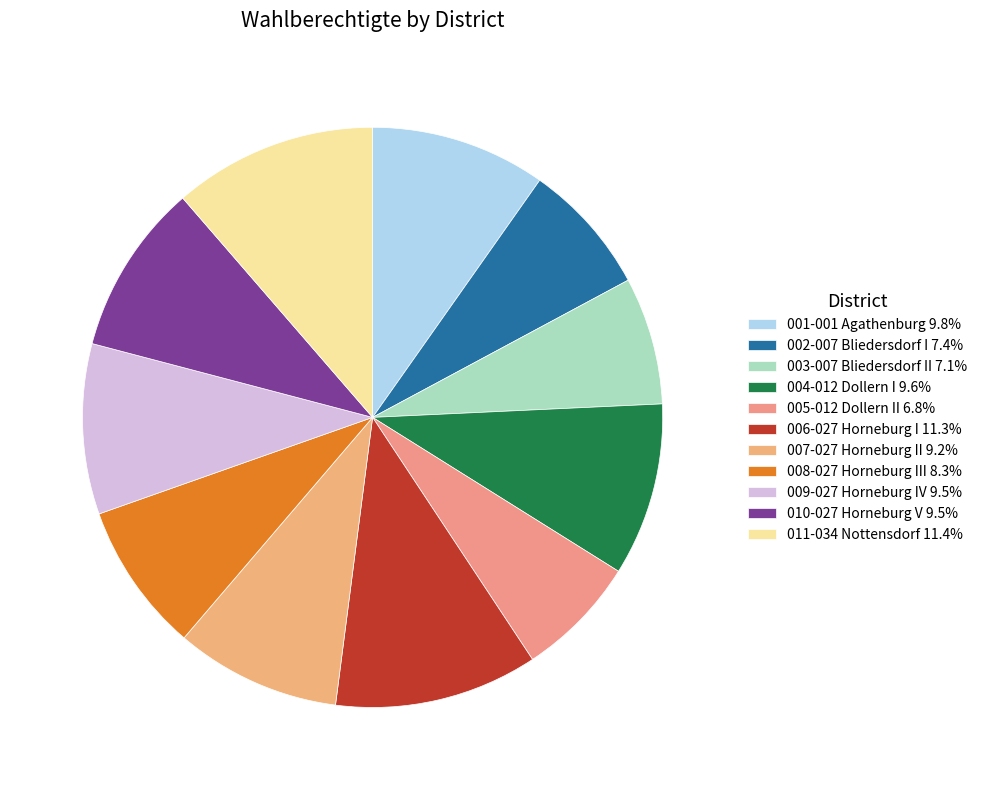

How many segments does this pie chart have?

11